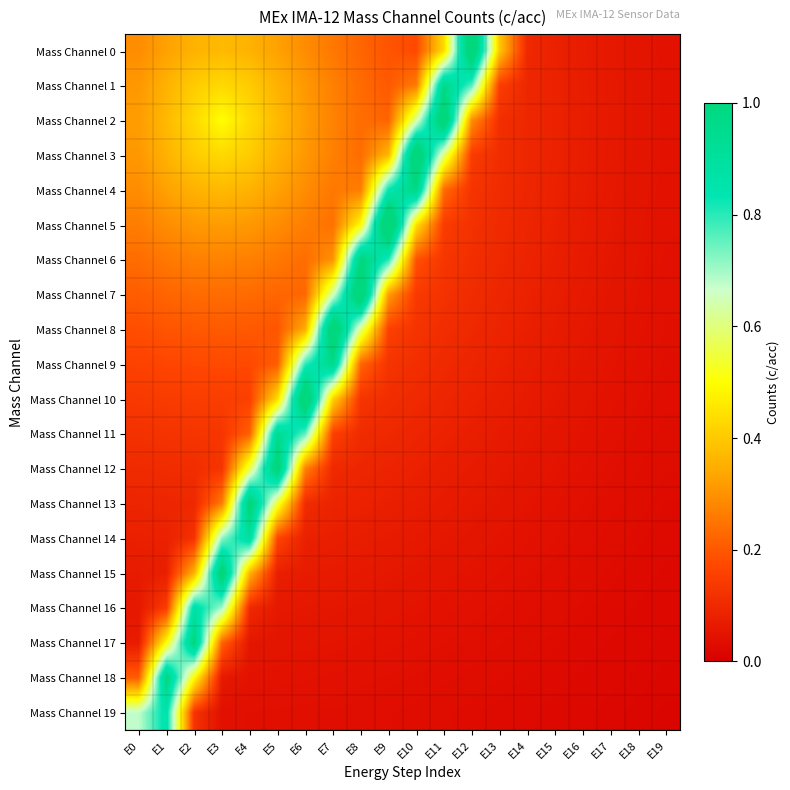

How many distinct data groups are displayed?

20